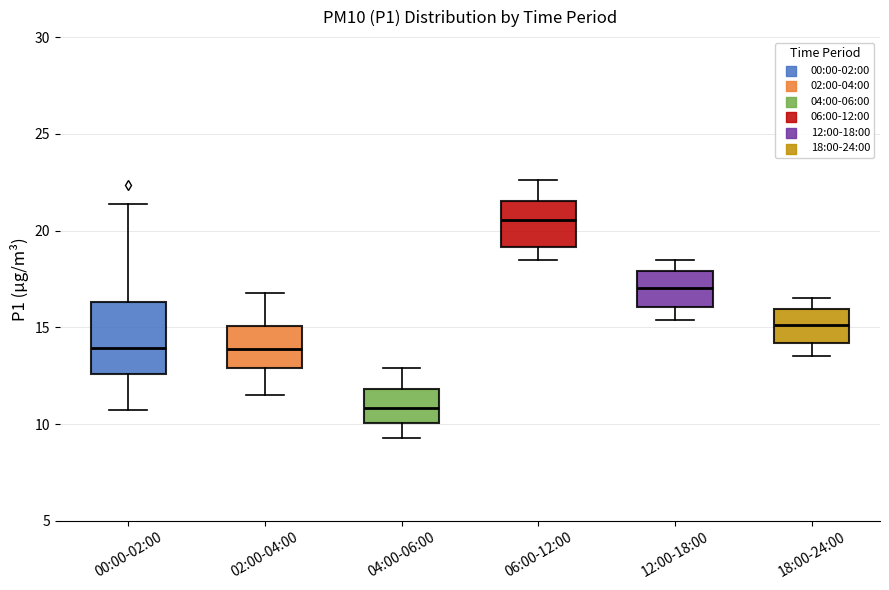

Comparing the boxes themselves (not the whiskers), which one is the tallest?

00:00-02:00